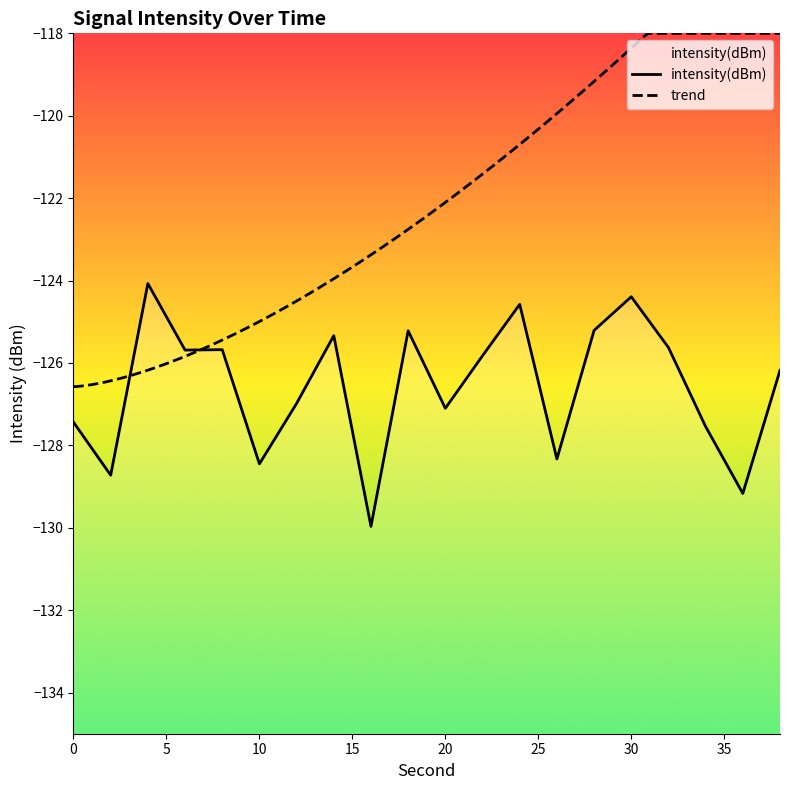

What is the change in value from 6 to 30?

+1.3